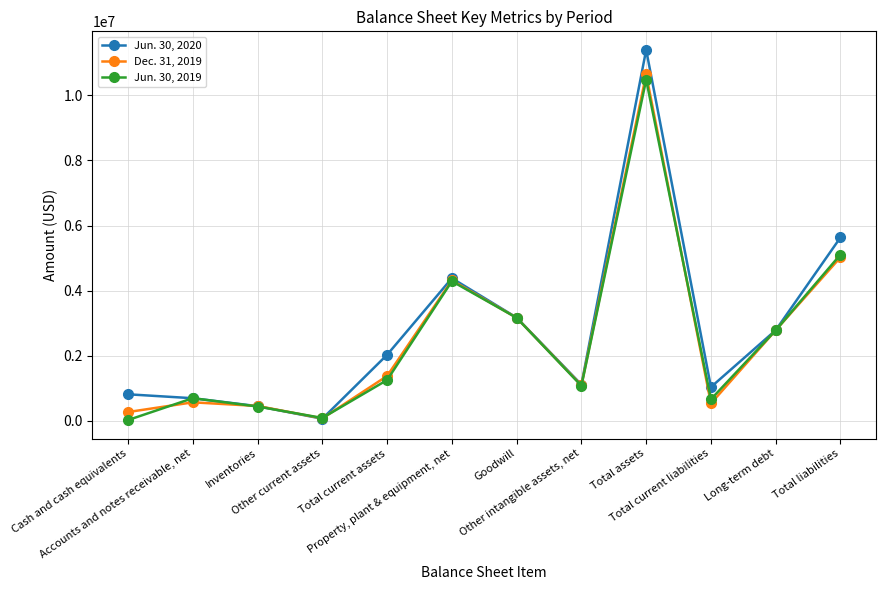

What is the minimum value for Jun. 30, 2019?

26031